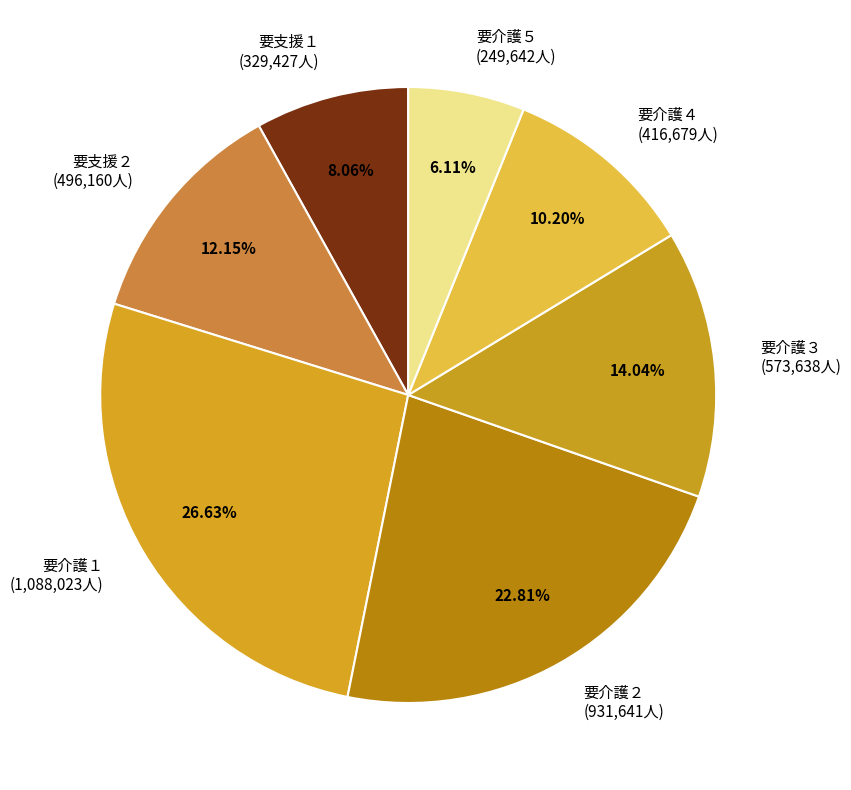

To the nearest percent, what percentage of the pie is 要支援１?

8%